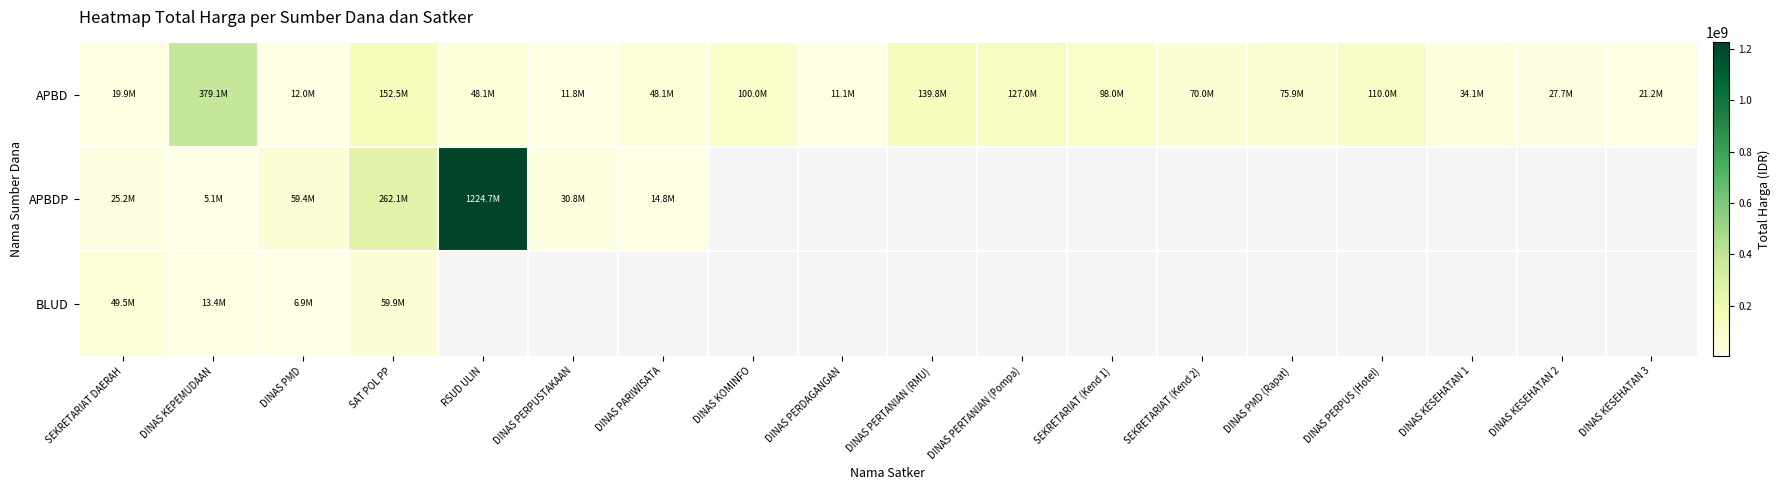

Rank the categories by APBDP value from lowest to highest.

DINAS KEPEMUDAAN, DINAS PARIWISATA, SEKRETARIAT DAERAH, DINAS PERPUSTAKAAN, DINAS PMD, SAT POL PP, RSUD ULIN, DINAS KOMINFO, DINAS PERDAGANGAN, DINAS PERTANIAN (RMU), DINAS PERTANIAN (Pompa), SEKRETARIAT (Kend 1), SEKRETARIAT (Kend 2), DINAS PMD (Rapat), DINAS PERPUS (Hotel), DINAS KESEHATAN 1, DINAS KESEHATAN 2, DINAS KESEHATAN 3